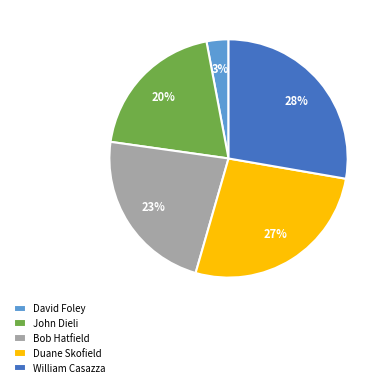

How many slices are in this pie chart?

5